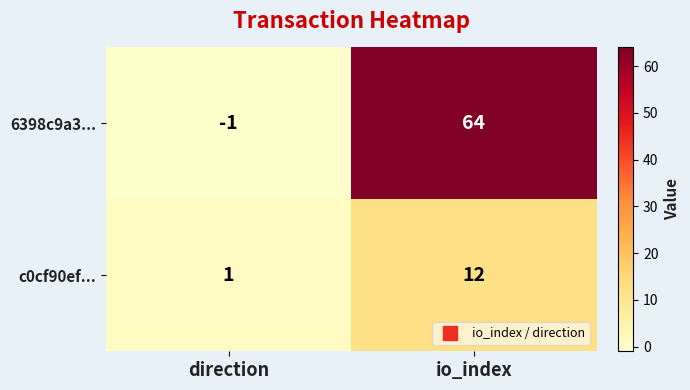

Reading left to right, transcribe all the data shown in this chart.

6398c9a3...: -1	64
c0cf90ef...: 1	12